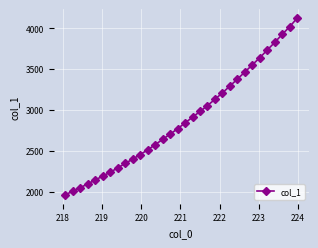

What is the minimum value shown in the chart?

1962.9